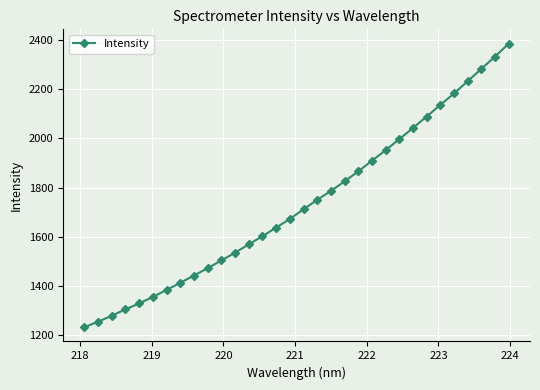

What is the difference between the second highest and second lowest values?

1081.0